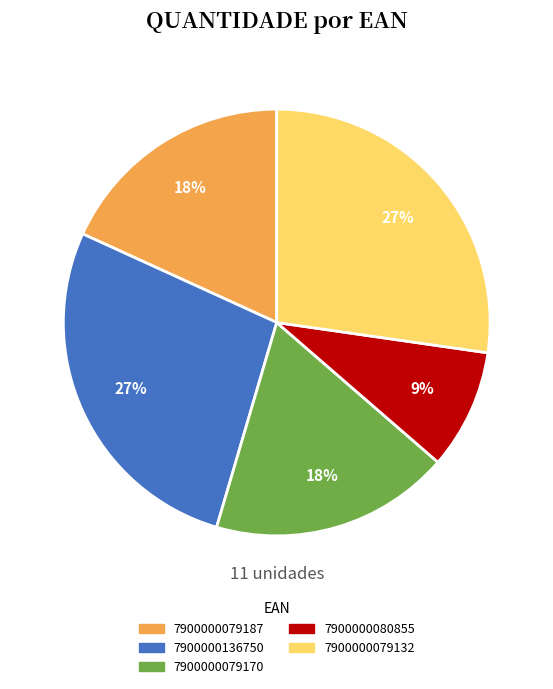

What is the smallest slice in the pie chart?

7900000080855